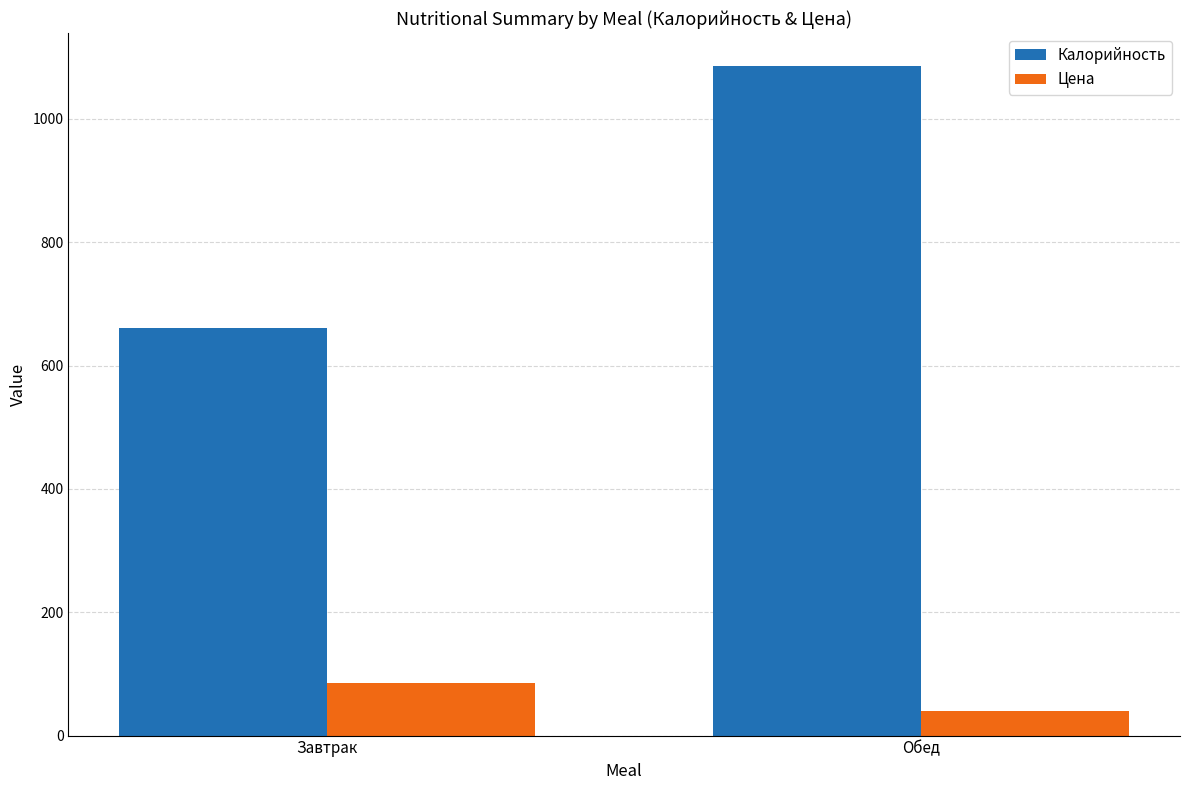

Which series has the widest spread of values?

Калорийность